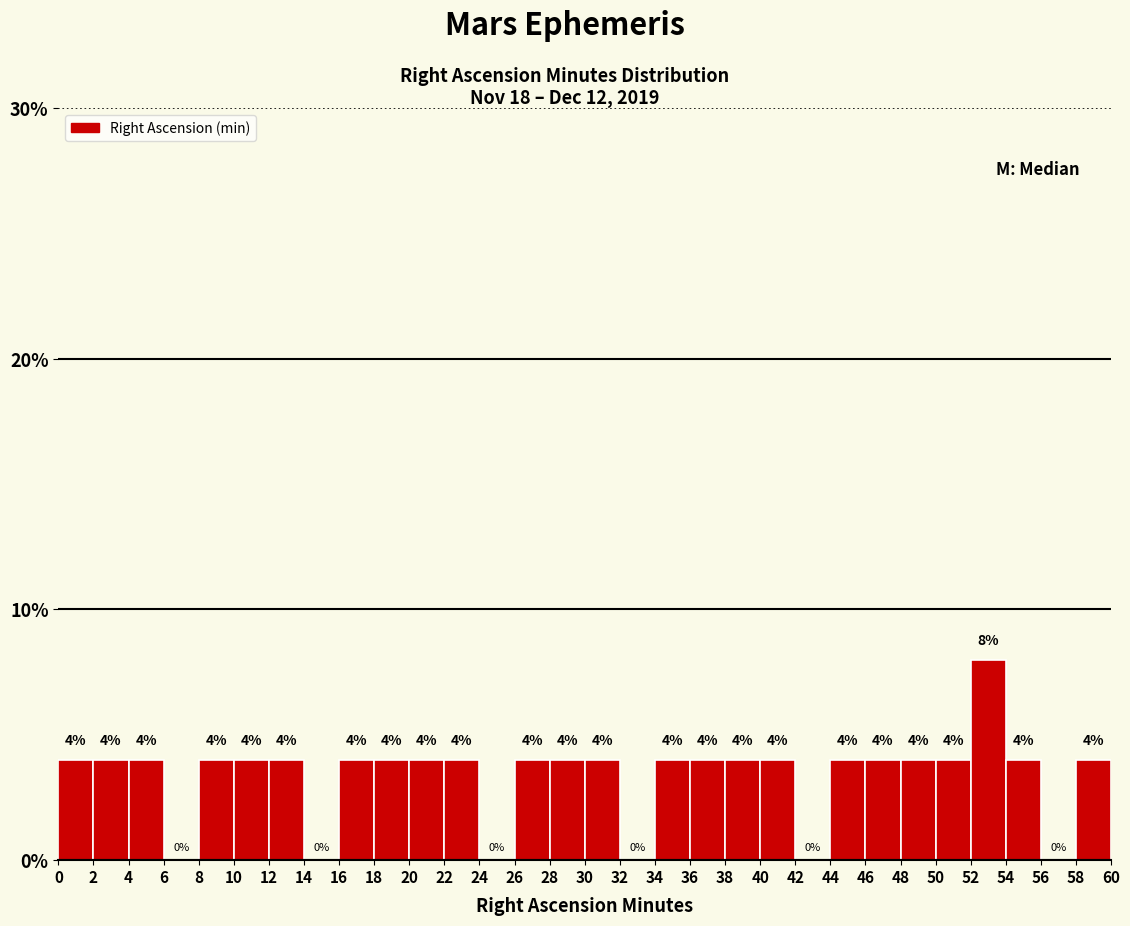

Reading left to right, transcribe this chart: for each bar, give the range it covers on the x-axis and its height.

0 to 2: 4
2 to 4: 4
4 to 6: 4
6 to 8: 0
8 to 10: 4
10 to 12: 4
12 to 14: 4
14 to 16: 0
16 to 18: 4
18 to 20: 4
20 to 22: 4
22 to 24: 4
24 to 26: 0
26 to 28: 4
28 to 30: 4
30 to 32: 4
32 to 34: 0
34 to 36: 4
36 to 38: 4
38 to 40: 4
40 to 42: 4
42 to 44: 0
44 to 46: 4
46 to 48: 4
48 to 50: 4
50 to 52: 4
52 to 54: 8
54 to 56: 4
56 to 58: 0
58 to 60: 4